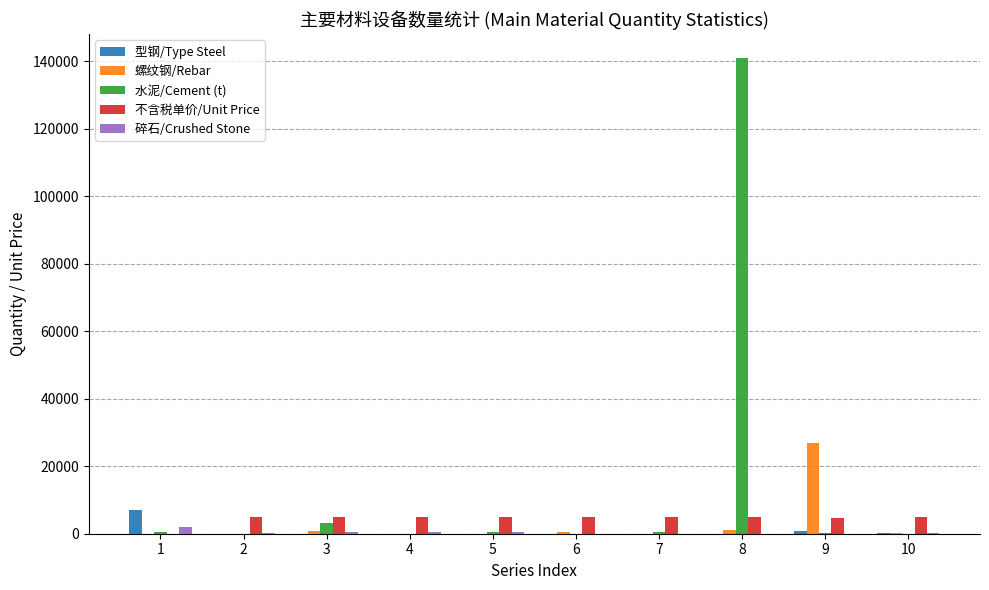

What is the sum of the 水泥/Cement (t) values at 8 and 10?

141010.1